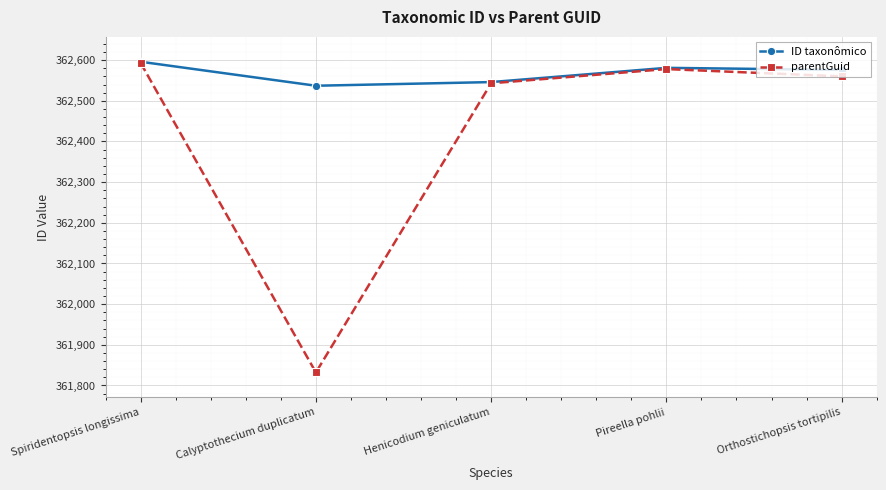

True or false: parentGuid has more than 2 interior local peaks.

False